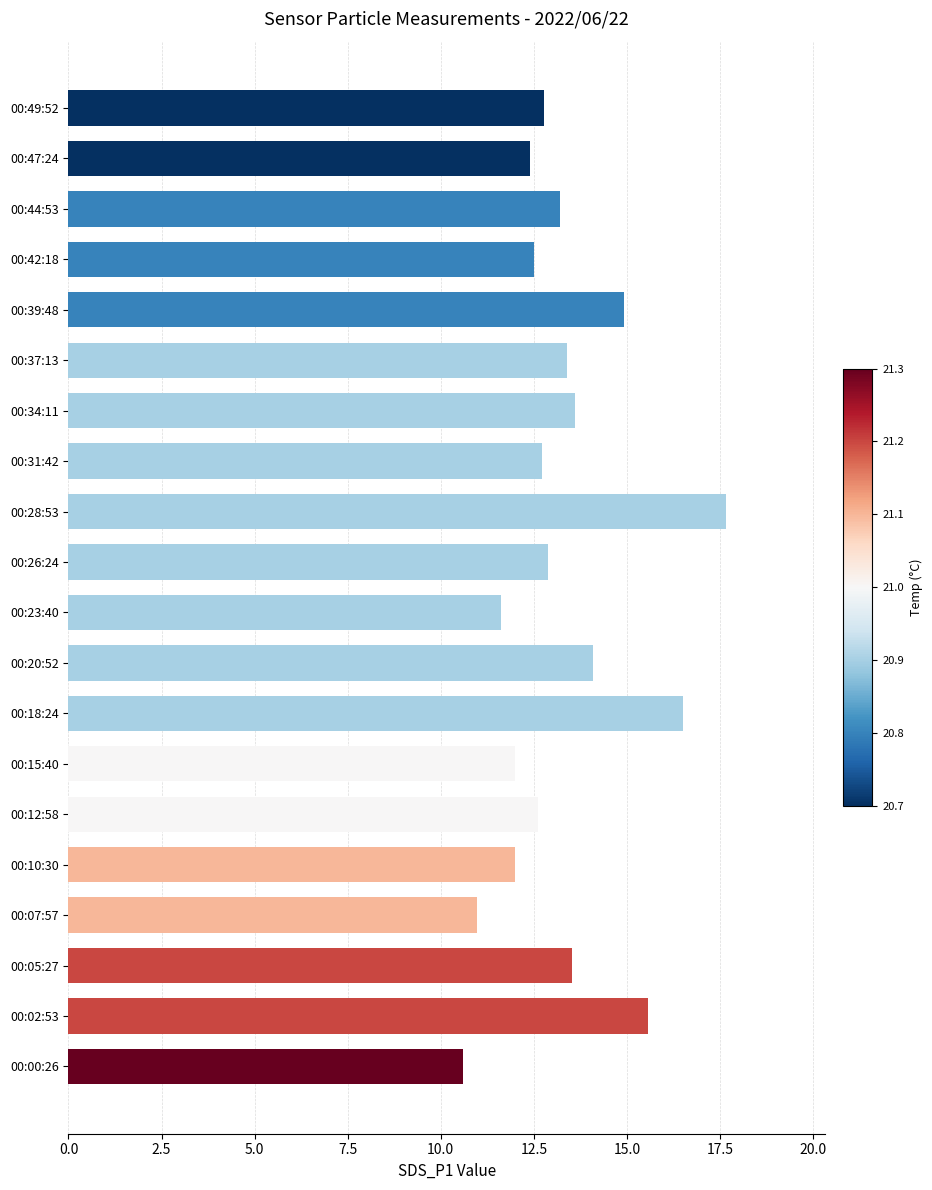

What is the ratio of the value at 00:10:30 to the value at 00:23:40?

1.0